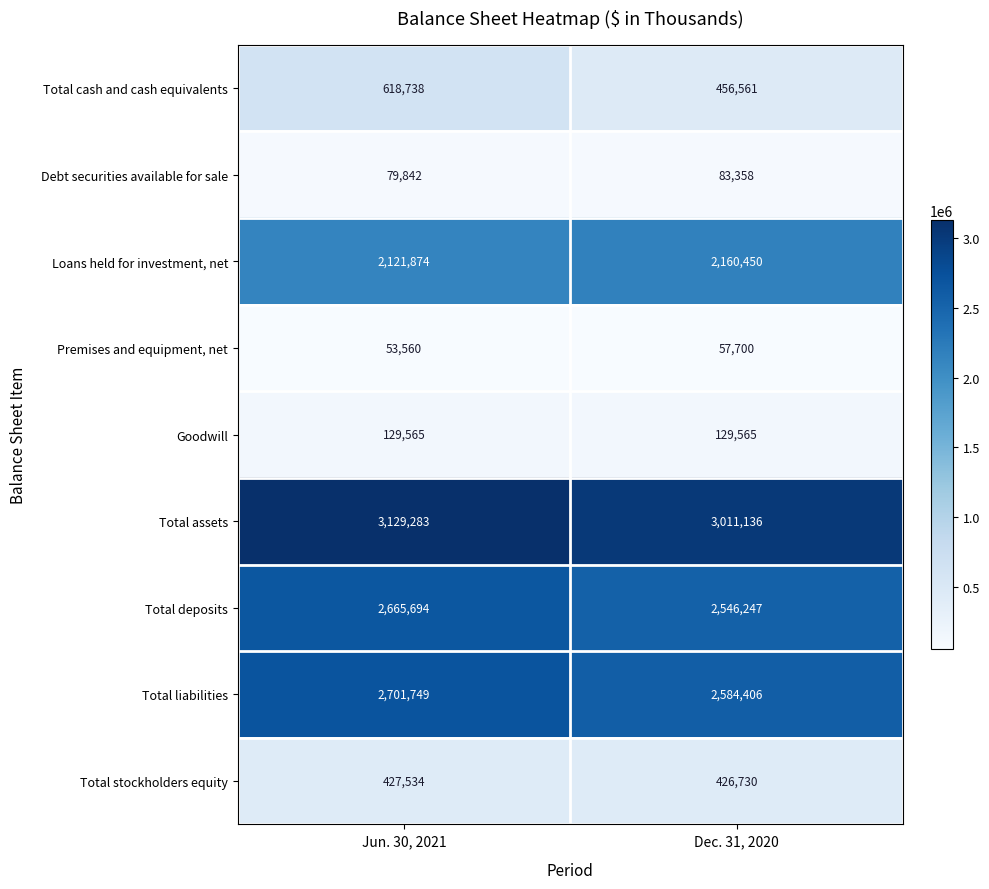

At which category does the chart reach its peak across all series?

Jun. 30, 2021